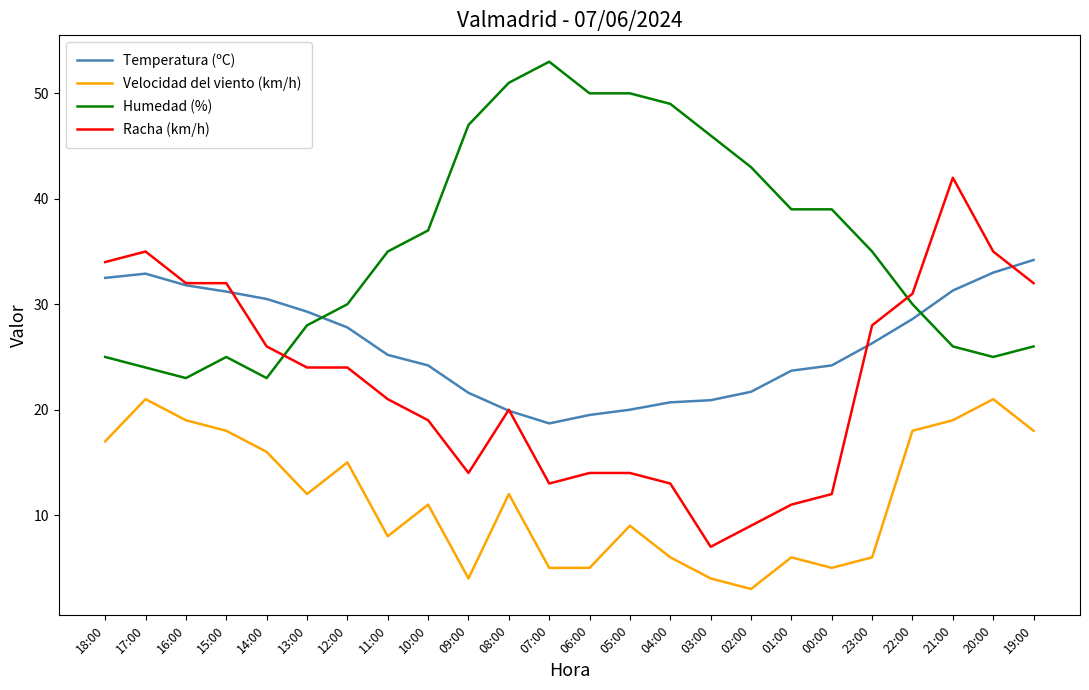

The value of Temperatura (ºC) at 21:00 is 45.2. True or false?

False